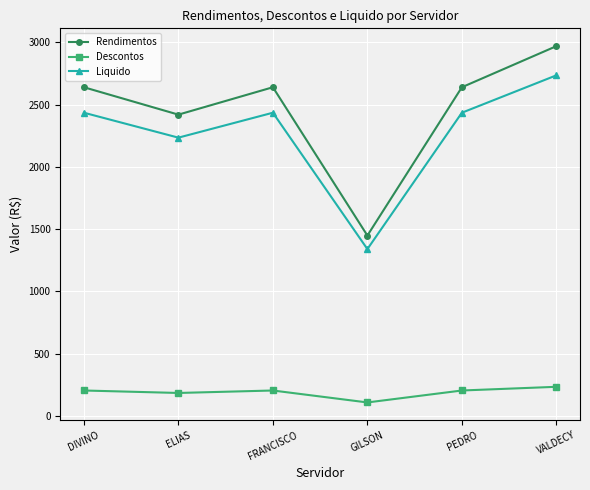

Where is Liquido nearest to the value 2037?

ELIAS